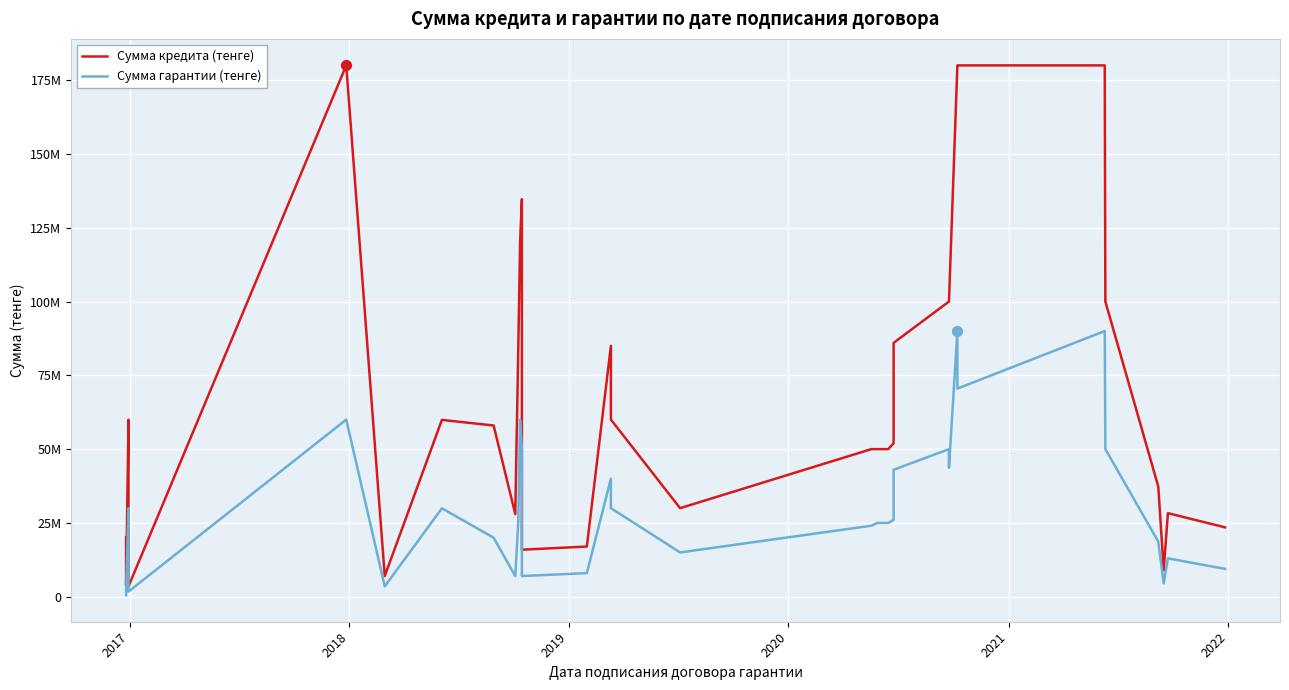

Is the value of Сумма гарантии (тенге) at 2019 greater than the value of Сумма кредита (тенге) at 14?

No